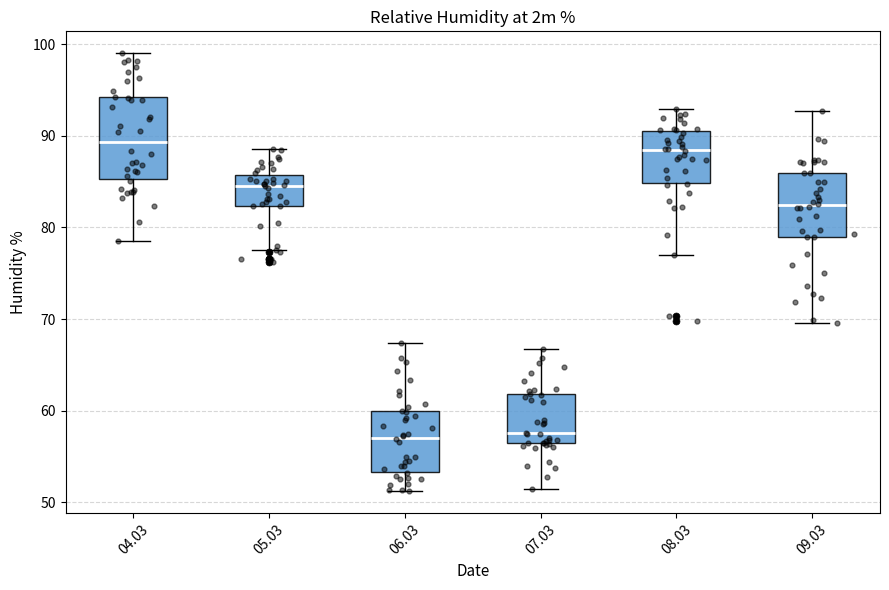

Reading left to right, read every box against the y-axis: the position of its median line, the range the box covers, and the ends of its whiskers. The values are not printed on the chart, so give them approximately, as read against the axis.

04.03: median 89, box 85 to 94, whiskers 79 to 99
05.03: median 85, box 82 to 86, whiskers 78 to 89
06.03: median 57, box 53 to 60, whiskers 51 to 67
07.03: median 58, box 56 to 62, whiskers 52 to 67
08.03: median 88, box 85 to 91, whiskers 77 to 93
09.03: median 82, box 79 to 86, whiskers 70 to 93